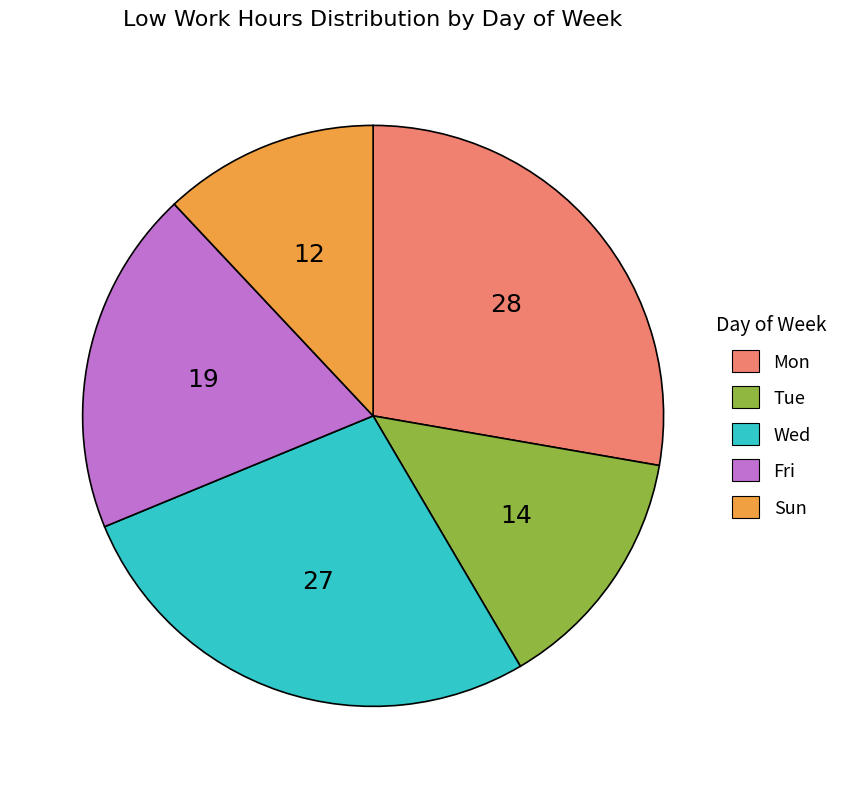

How many slices are in this pie chart?

5